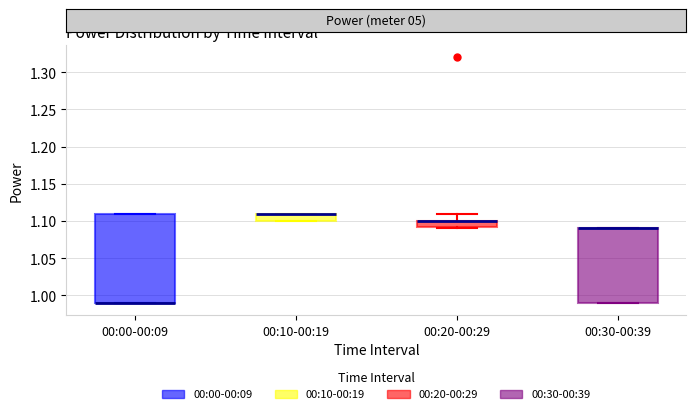

Reading left to right, read every box against the y-axis: the position of its median line, the range the box covers, and the ends of its whiskers. The values are not printed on the chart, so give them approximately, as read against the axis.

00:00-00:09: median 0.990 (drawn on the box's lower edge), box 0.990 to 1.110, whiskers 0.990 to 1.110
00:10-00:19: median 1.110 (drawn on the box's upper edge), box 1.100 to 1.110, whiskers 1.100 to 1.110
00:20-00:29: median 1.100 (drawn on the box's upper edge), box 1.095 to 1.100, whiskers 1.090 to 1.110
00:30-00:39: median 1.090 (drawn on the box's upper edge), box 0.990 to 1.090, whiskers 0.990 to 1.090